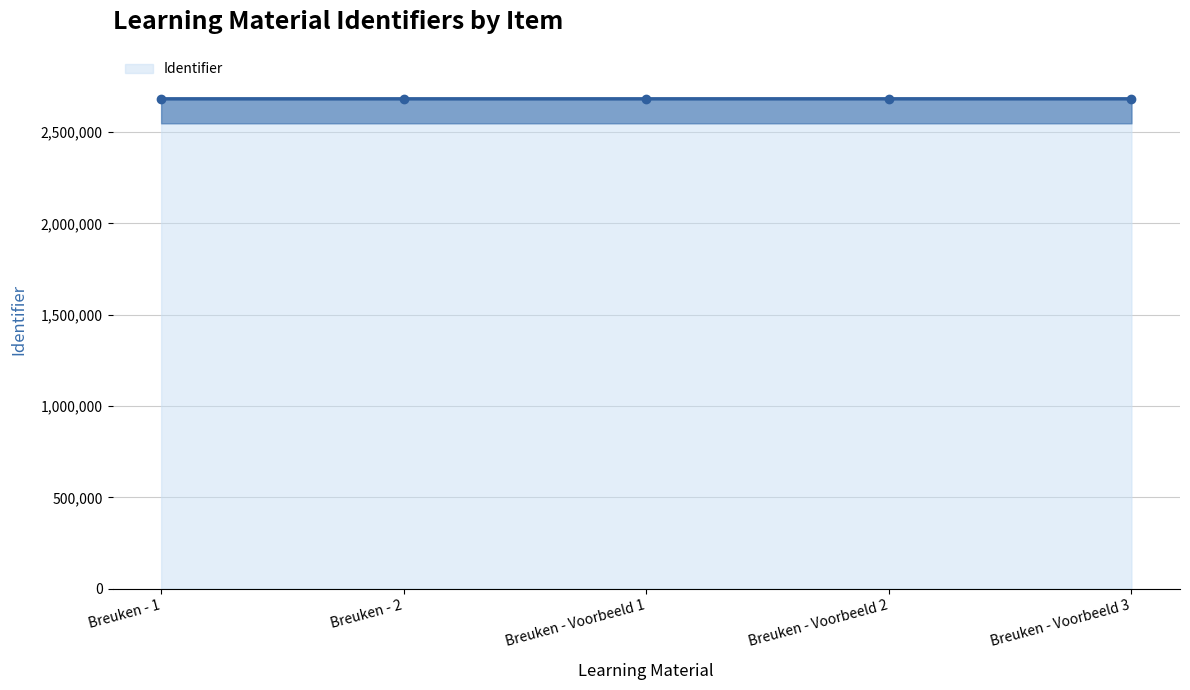

What is the greatest value displayed?

2681286